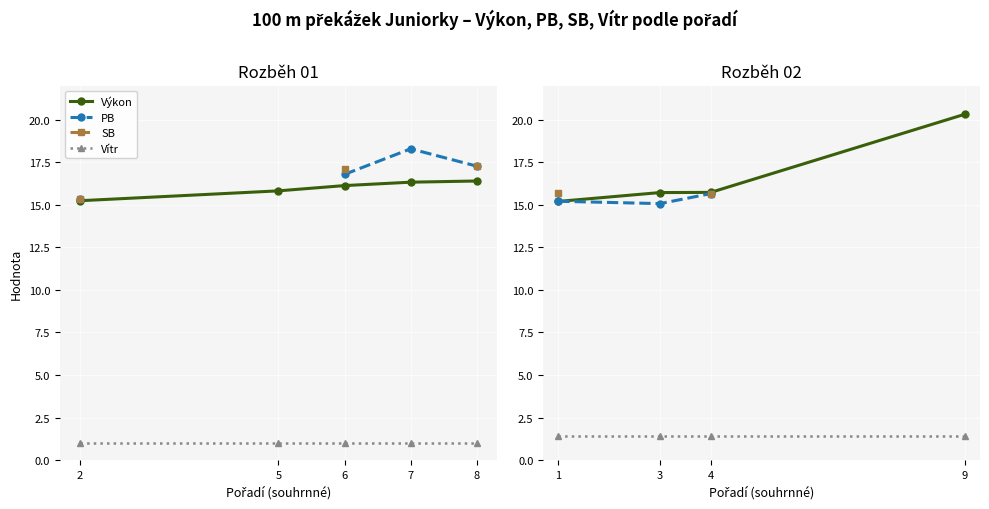

Is the value of PB at 4 greater than the value of Vítr at 9?

Yes